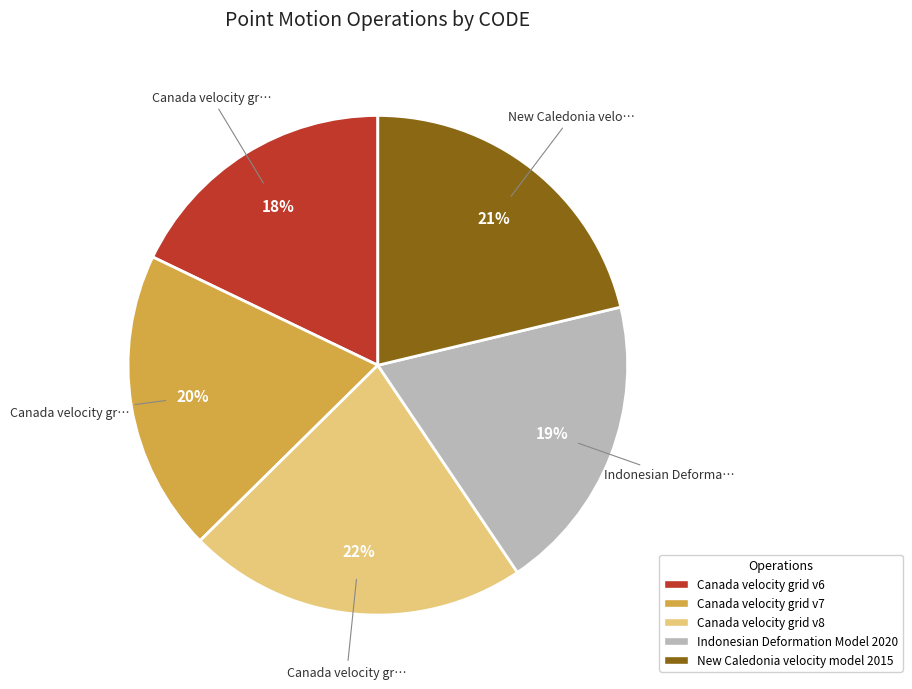

What is the smallest slice in the pie chart?

Canada velocity grid v6